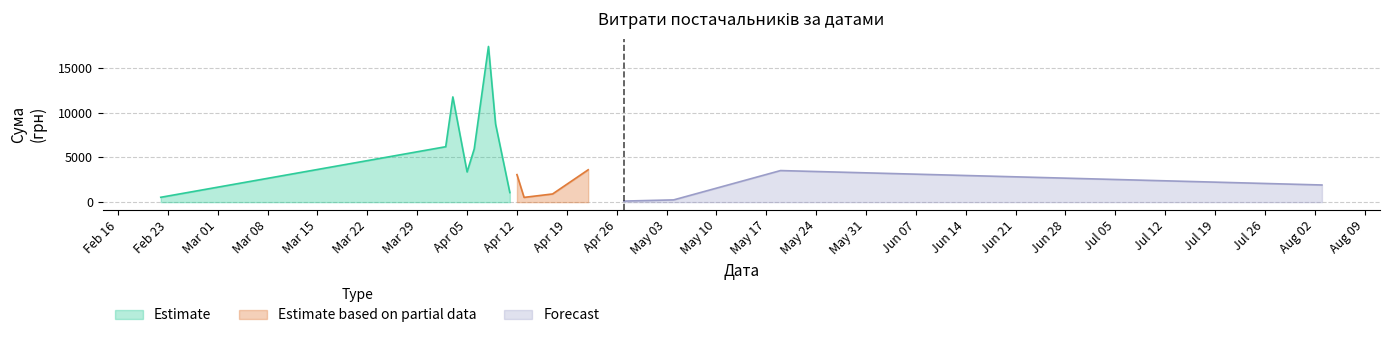

What is the difference between the highest and lowest values at 24?

401.9